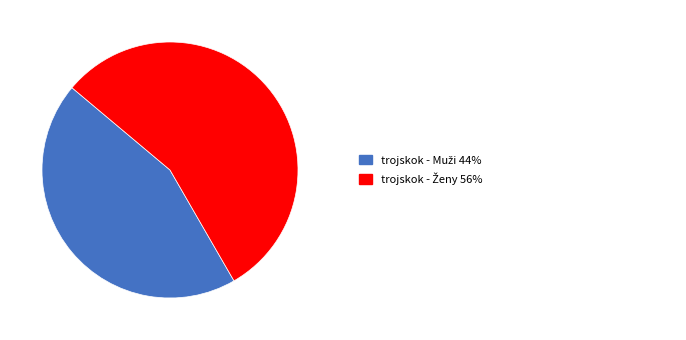

Is there any slice that represents more than half of the pie?

Yes